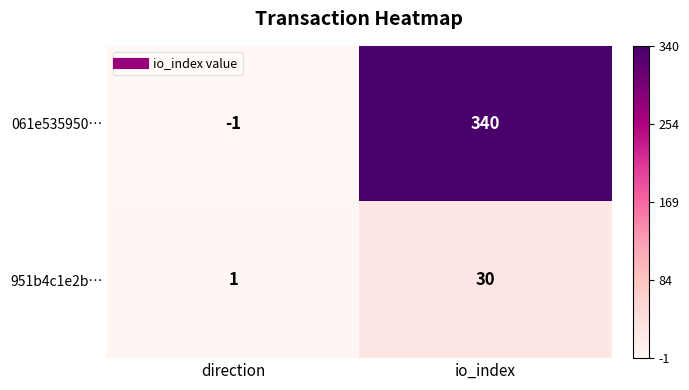

Reading left to right, transcribe all the data shown in this chart.

061e535950…: direction=-1	io_index=340
951b4c1e2b…: direction=1	io_index=30